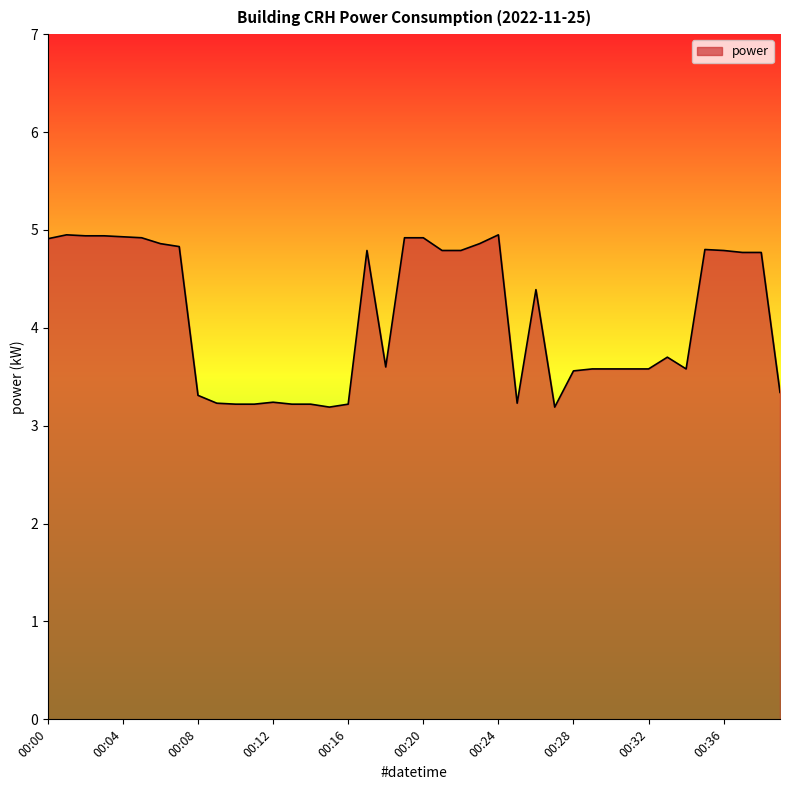

What is the greatest value displayed?

5.0